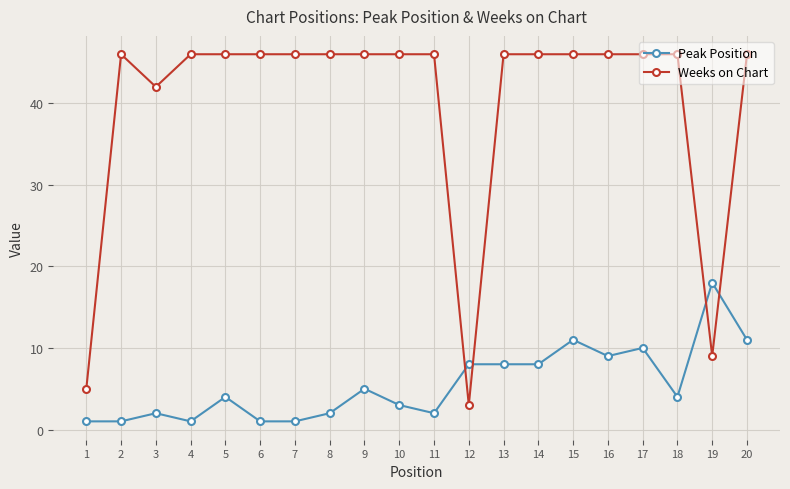

True or false: Peak Position and Weeks on Chart intersect in this chart.

True